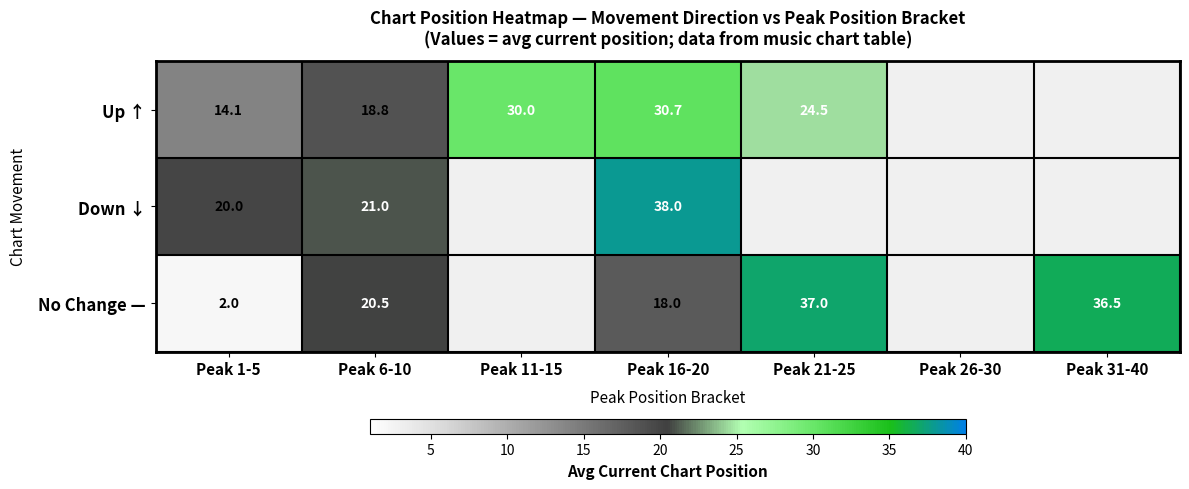

Rank the series at Peak 6-10 from highest to lowest value.

Down ↓, No Change —, Up ↑